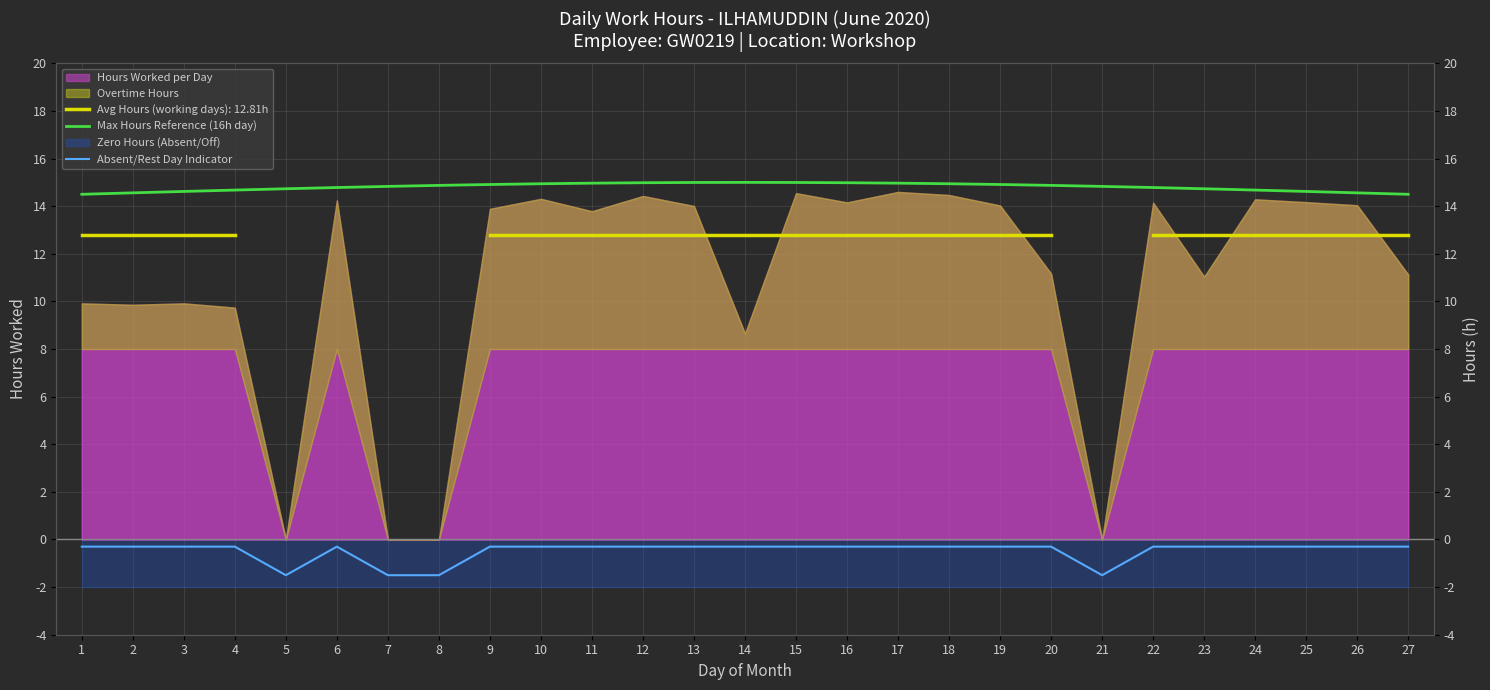

Is the value of Max Hours Reference (16h day) at 10 greater than the value of Absent/Rest Day Indicator at 12?

Yes